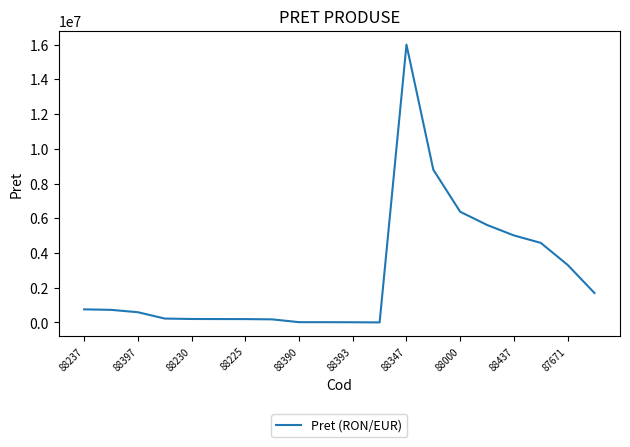

What is the maximum value shown in the chart?

16000000.0